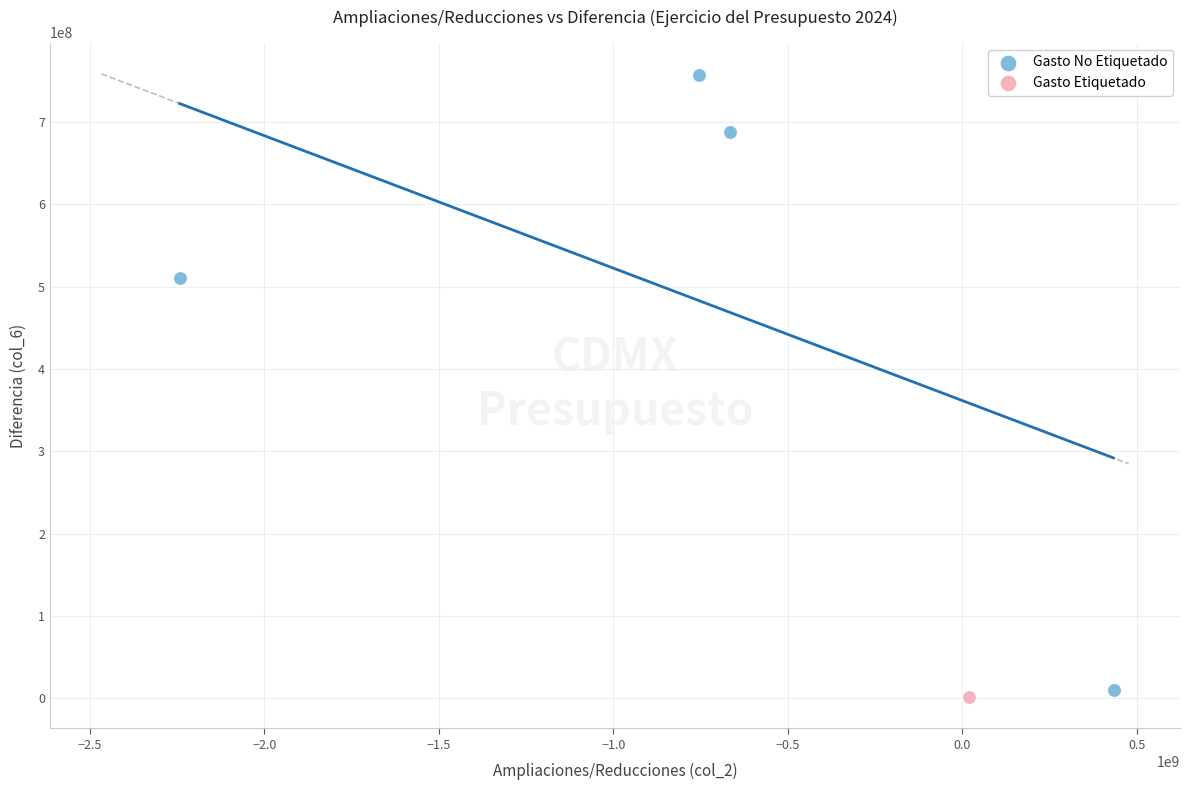

What are all the series names shown in the legend?

Gasto No Etiquetado, Gasto Etiquetado